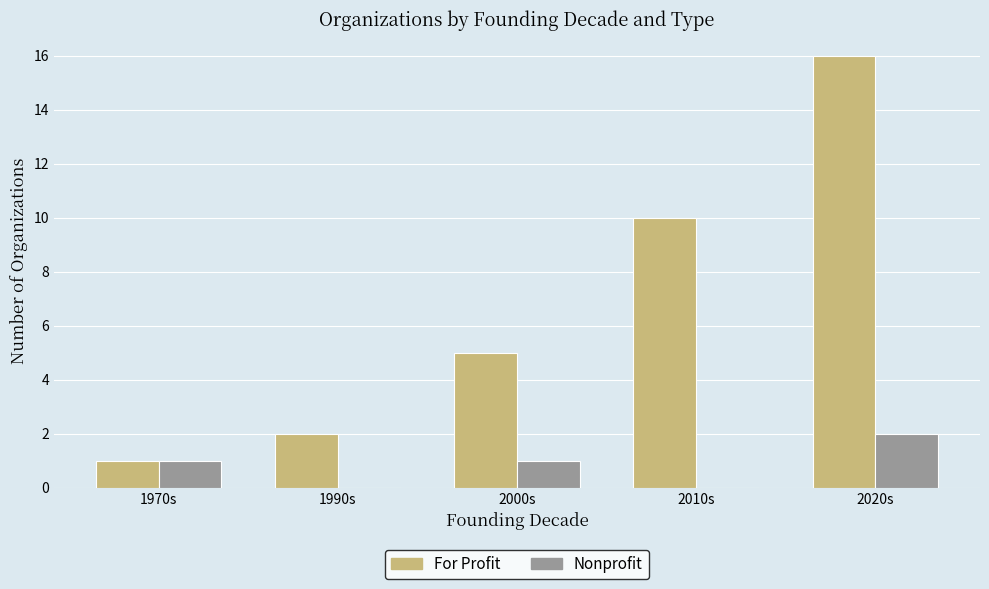

Reading left to right, transcribe all the data shown in this chart.

For Profit: 1	2	5	10	16
Nonprofit: 1	0	1	0	2